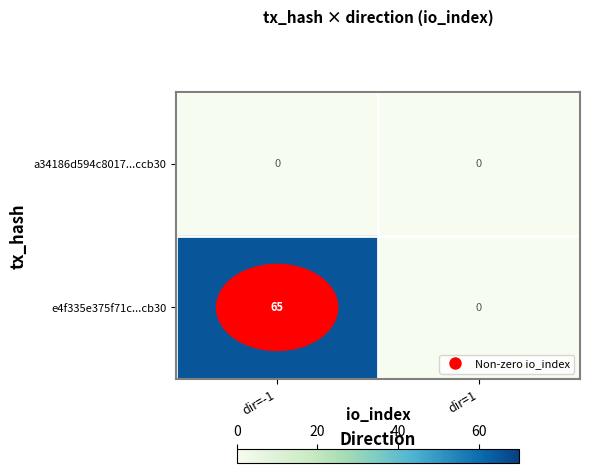

At which category is the sum across all series the highest?

dir=-1